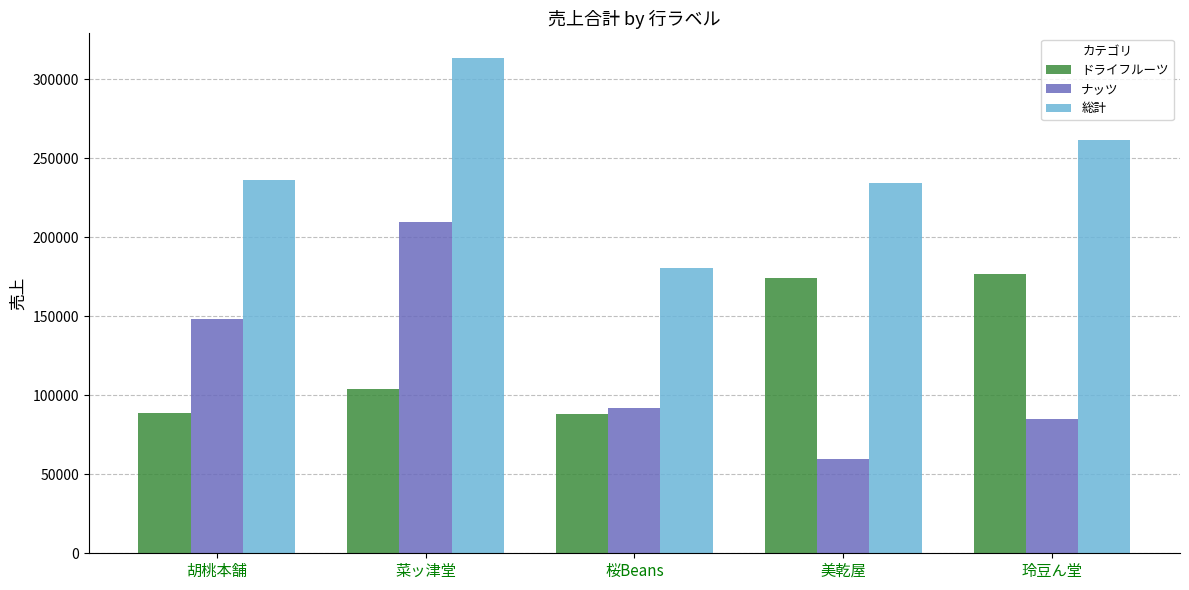

The value of ナッツ at 菜ッ津堂 is 209400. True or false?

True